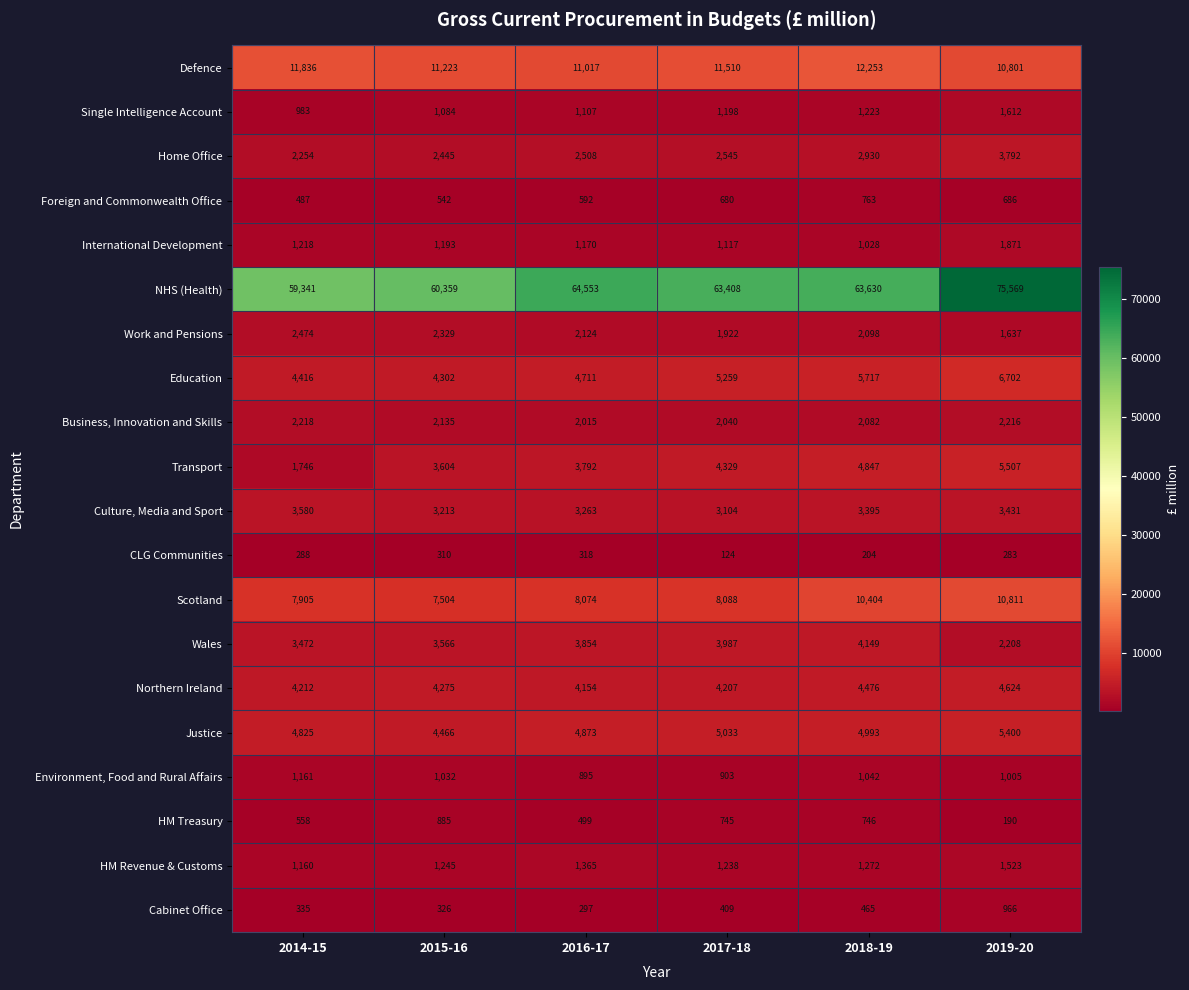

What is the difference between the highest and lowest values at 2015-16?

60049